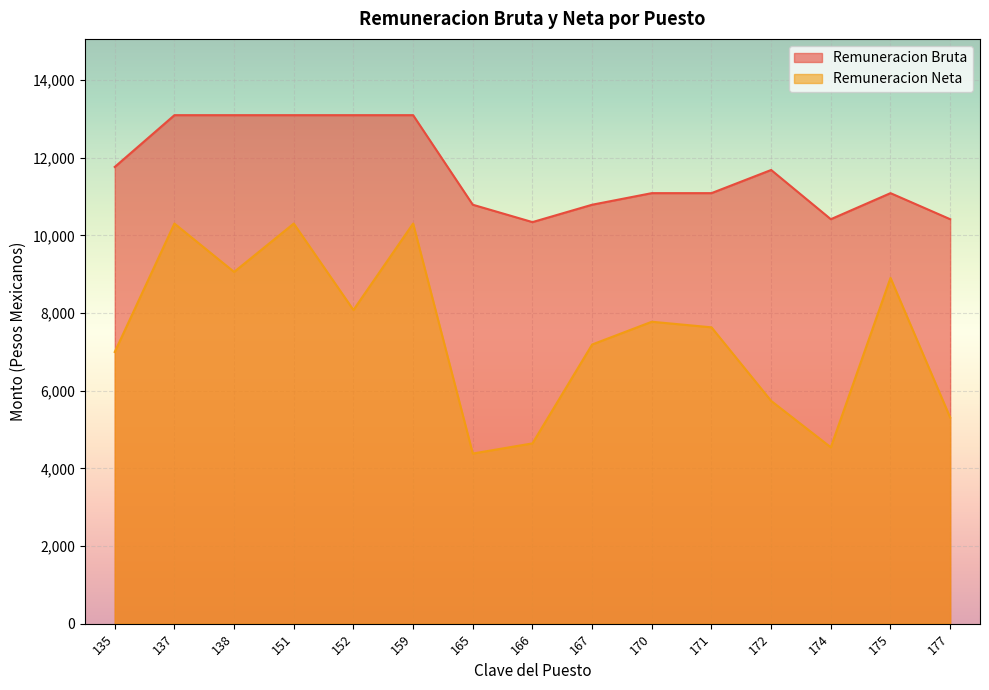

At how many categories does at least one series exceed 12274?

5